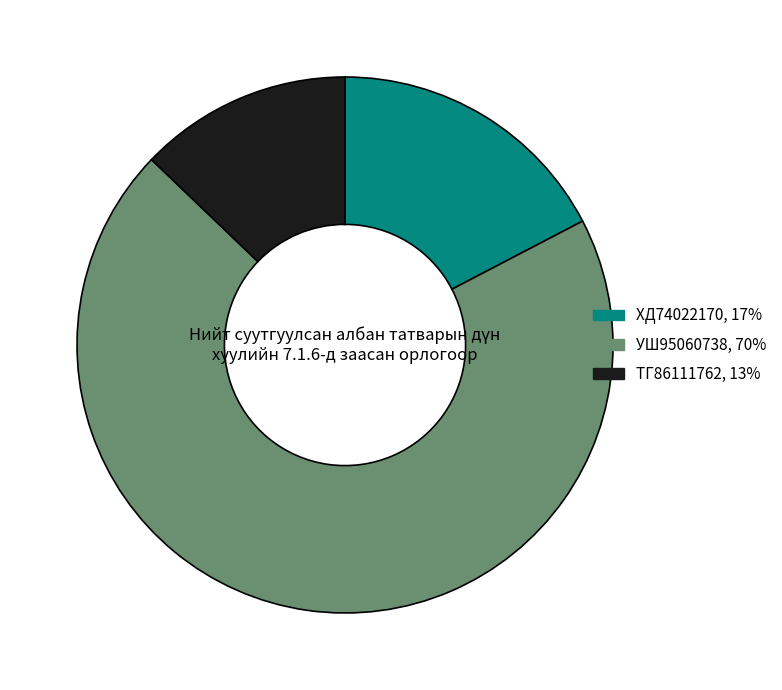

Does any single category account for the majority?

Yes